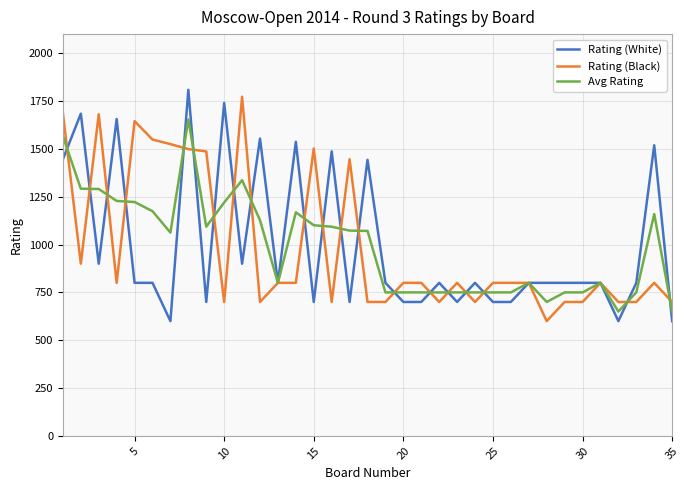

What are all the series names shown in the legend?

Rating (White), Rating (Black), Avg Rating